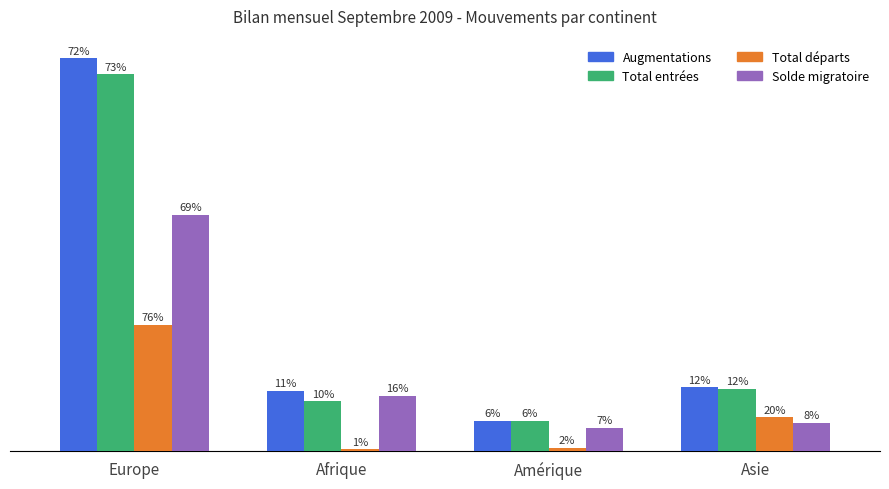

What are all the series names shown in the legend?

Augmentations, Total entrées, Total départs, Solde migratoire